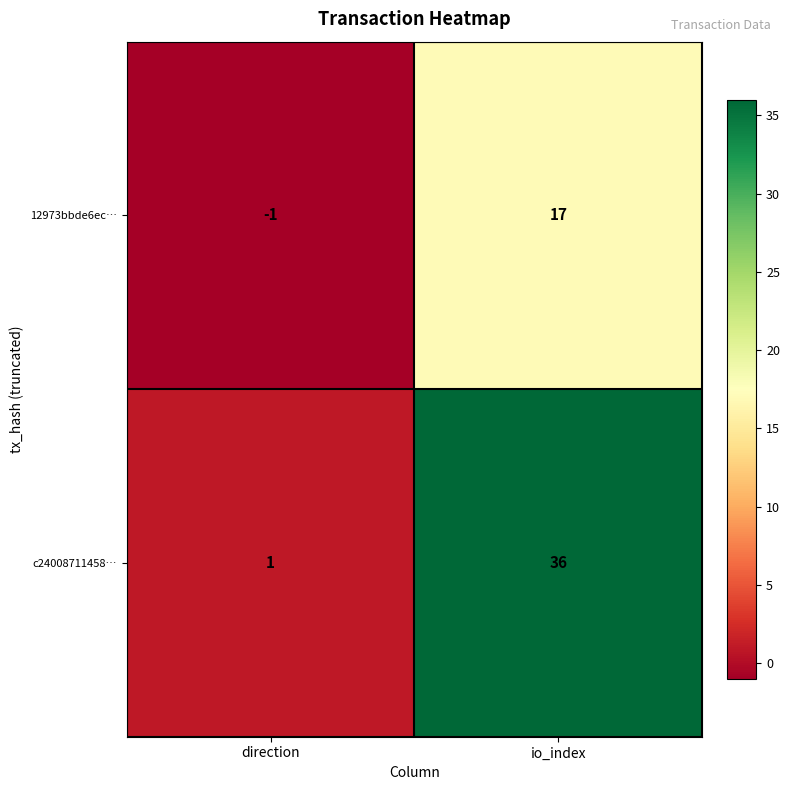

What is the difference between the c24008711458… values at direction and io_index?

35